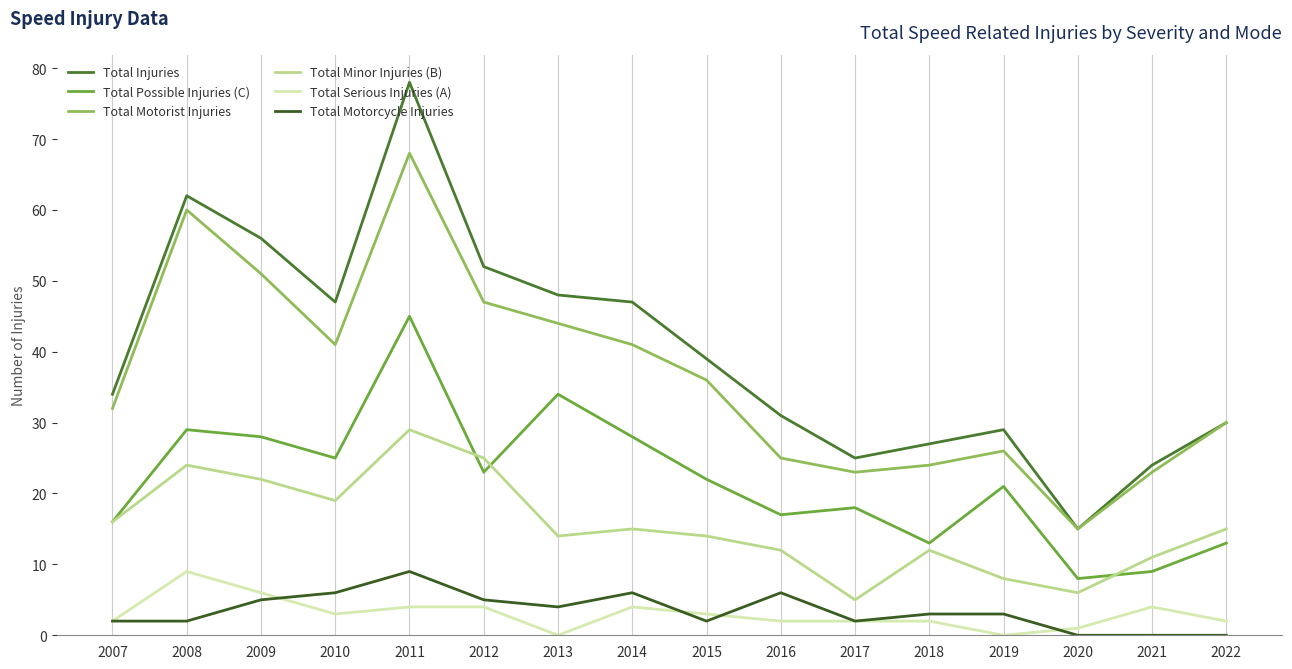

Is this an area chart (filled region under the line)?

No